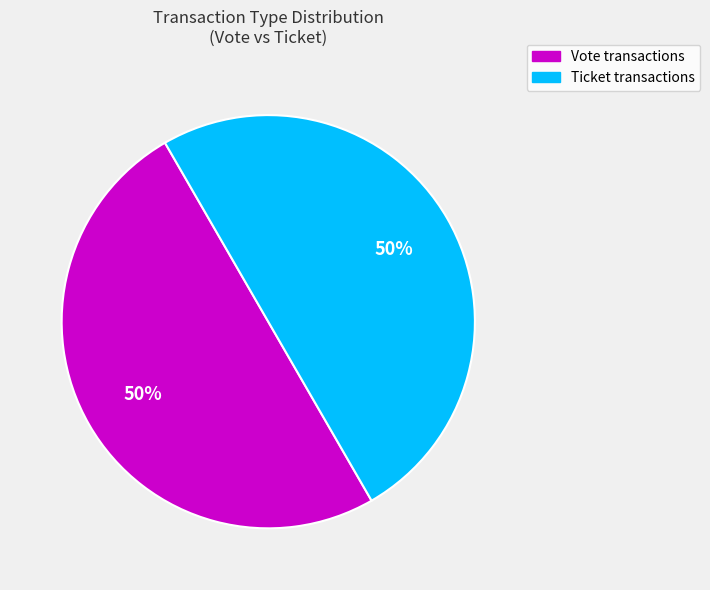

How many slices are in this pie chart?

2